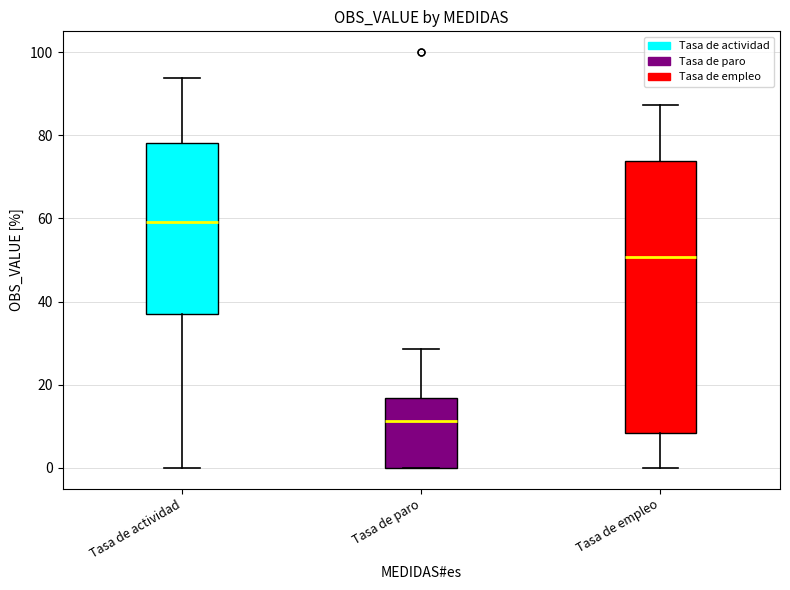

Which box has the highest median line?

Tasa de actividad